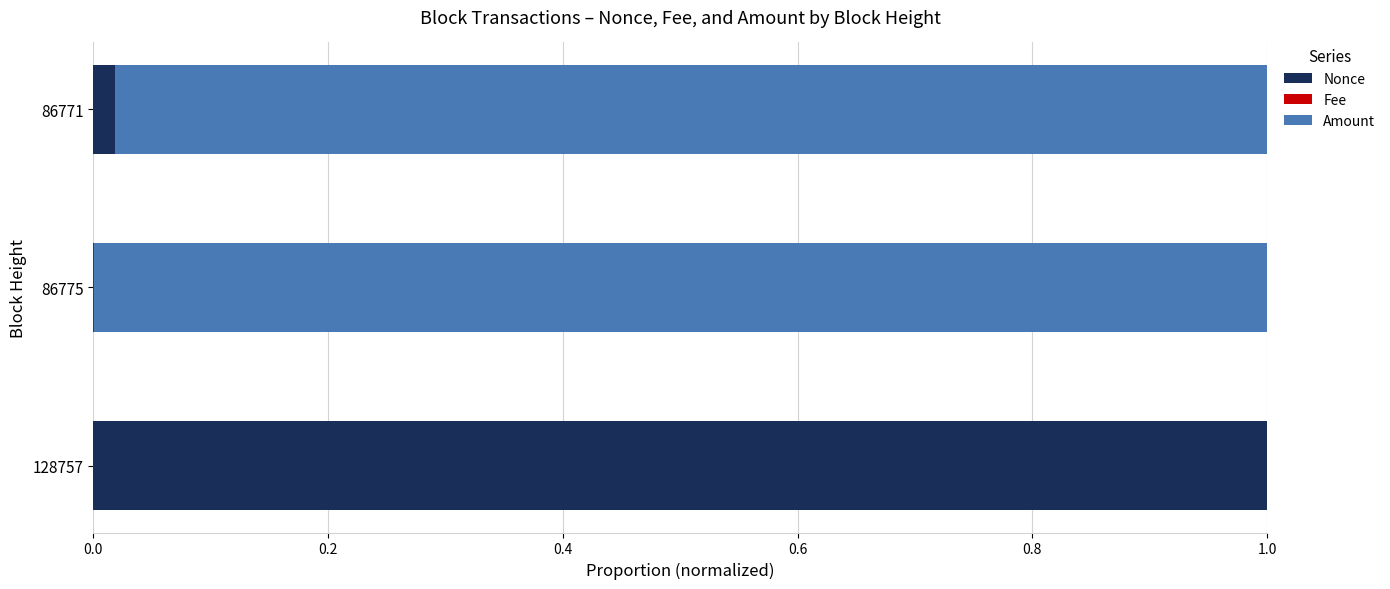

At which label does Nonce reach its peak?

128757